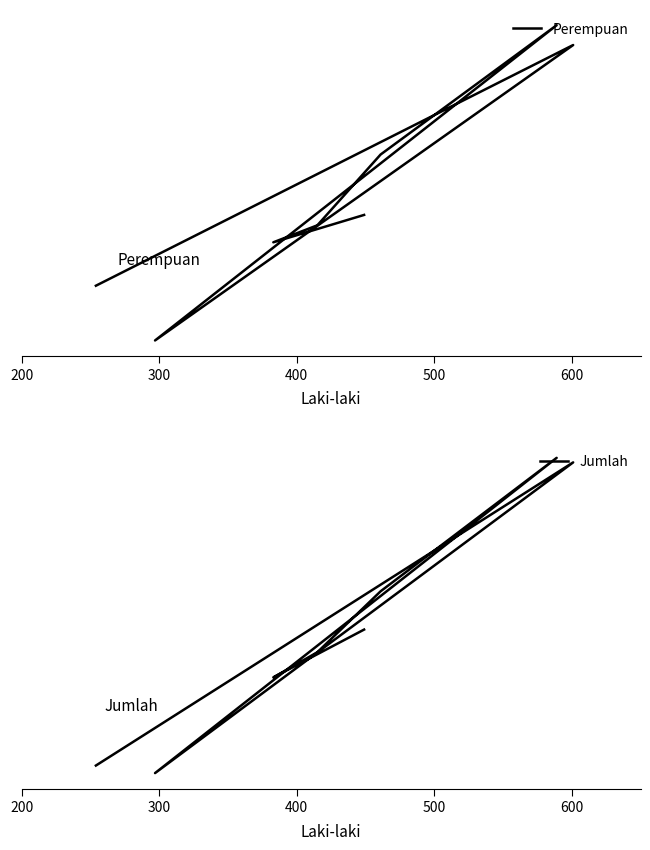

How many lines are shown in the chart?

2